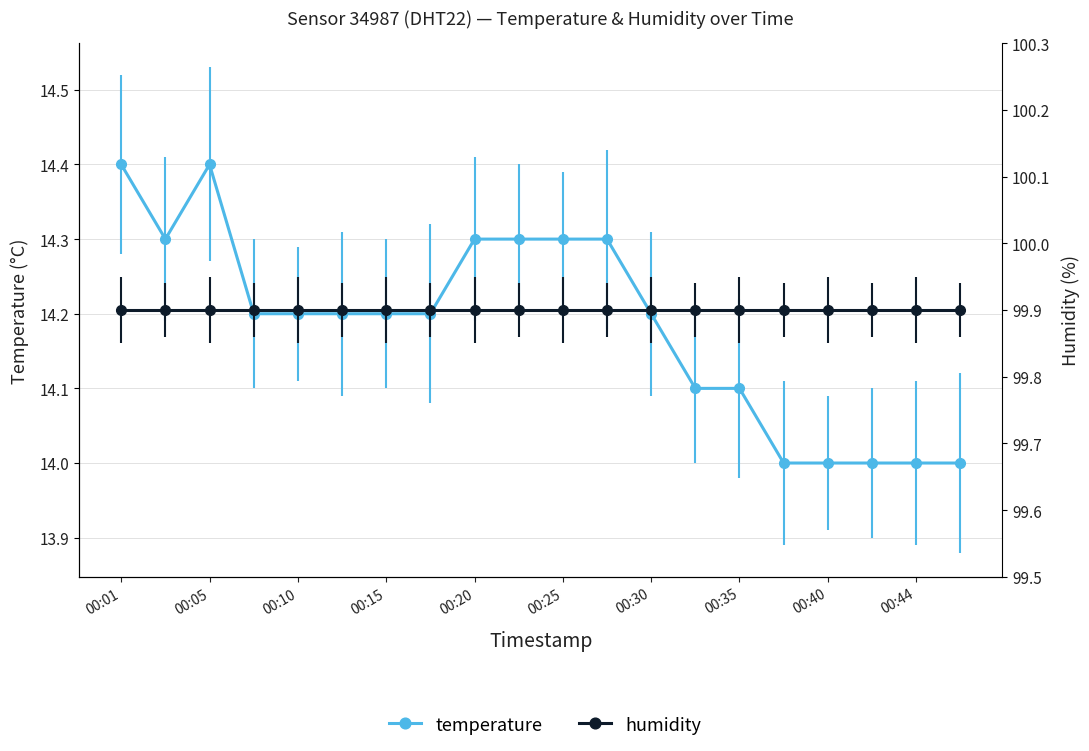

What value does the humidity series have at 00:10?

99.9